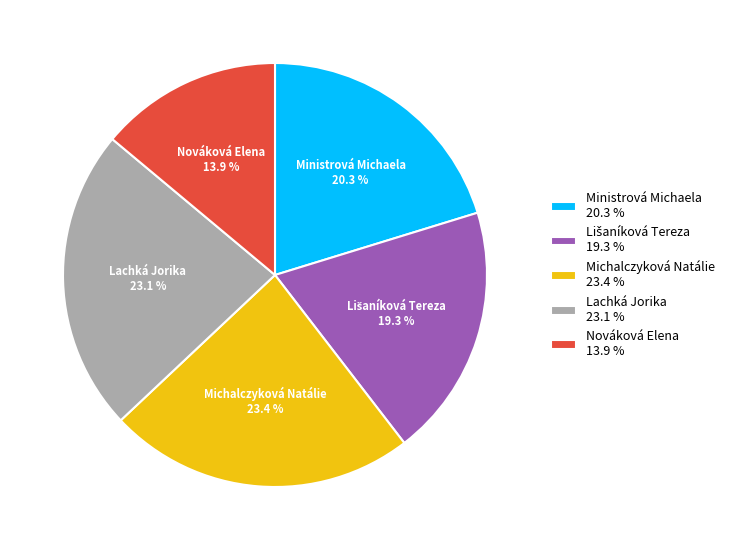

What percentage is the Michalczyková Natálie slice, to the nearest percent?

23%